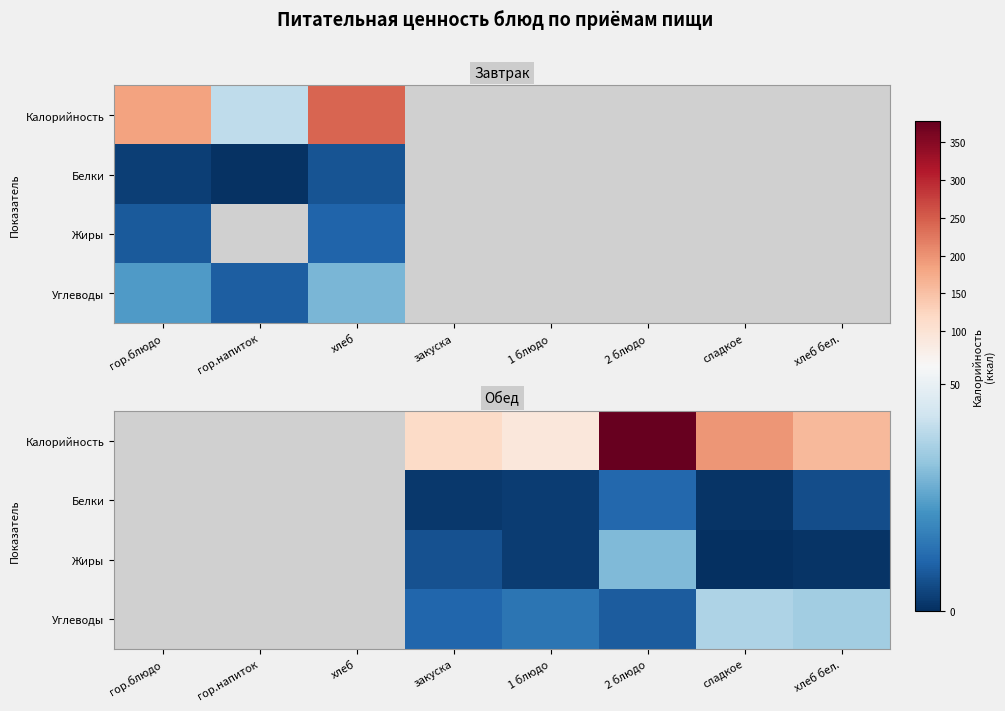

Count the number of categories in the chart.

8